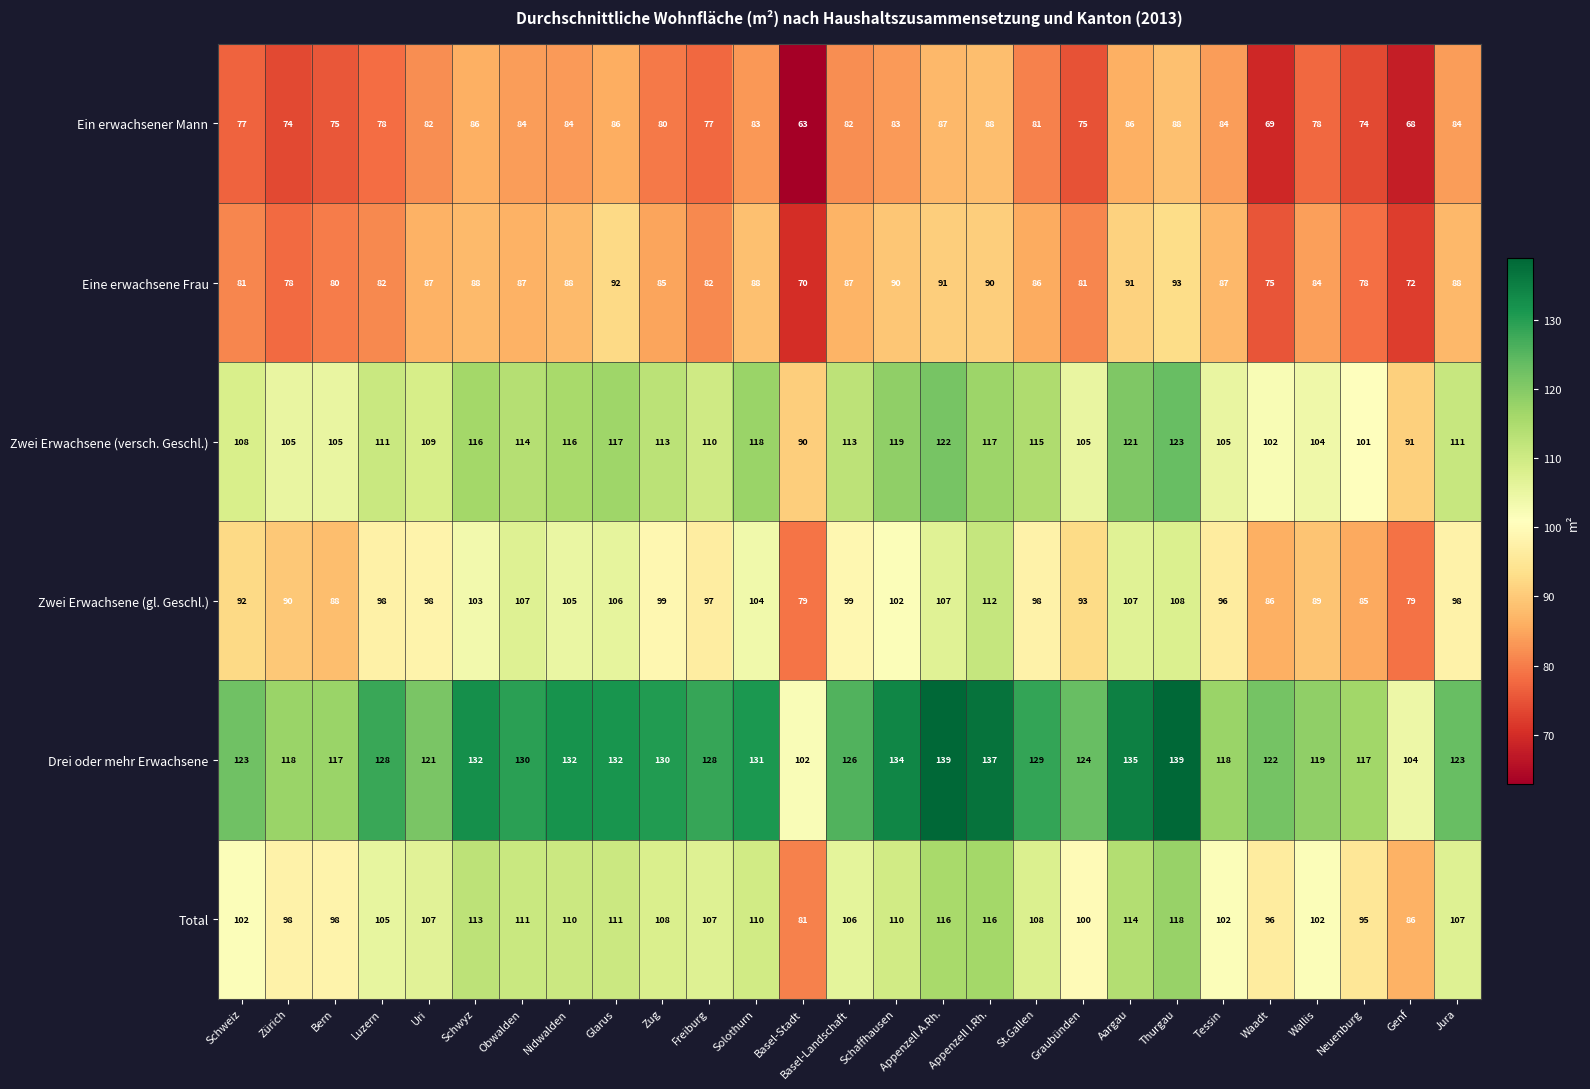

What is the difference between the highest and lowest values at Bern?

42